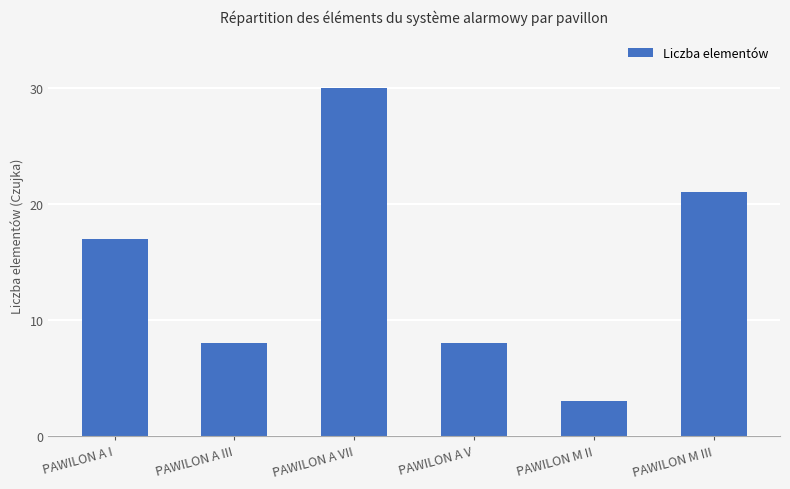

What is the minimum value shown in the chart?

3